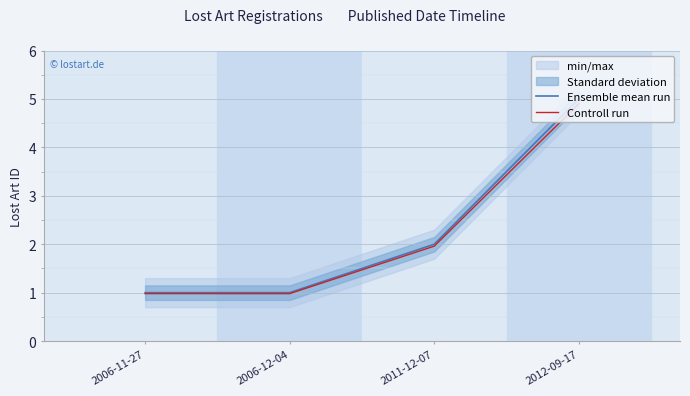

Which series has the widest spread of values?

Ensemble mean run